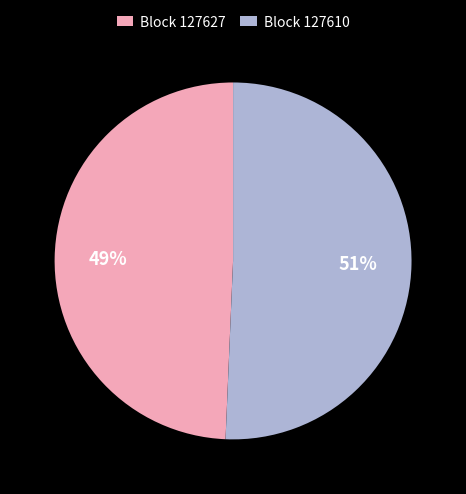

What percentage is the Block 127610 slice, to the nearest percent?

51%